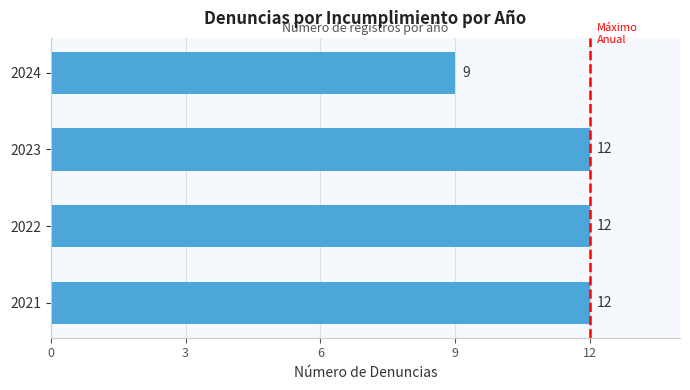

Which category has the lowest value across all series?

2024